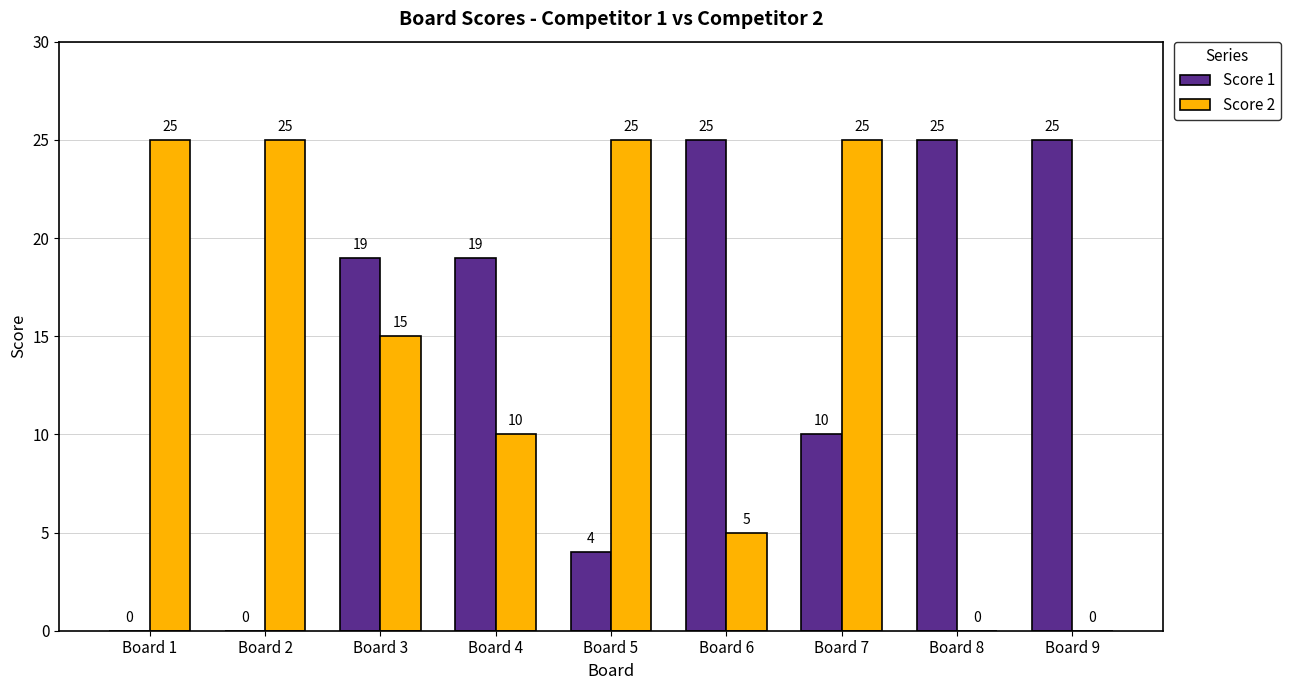

Which series changed the most between Board 5 and Board 7?

Score 1